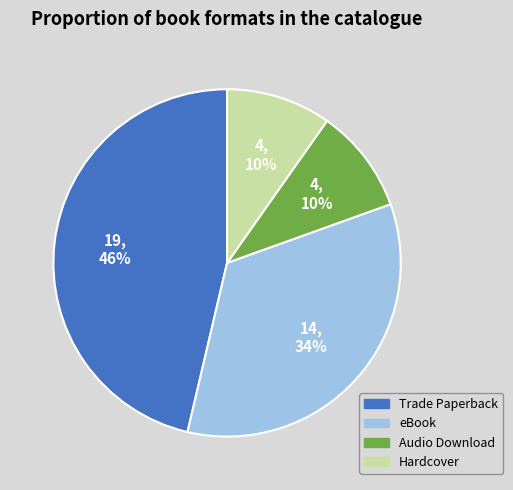

Between eBook and Hardcover, which is larger?

eBook